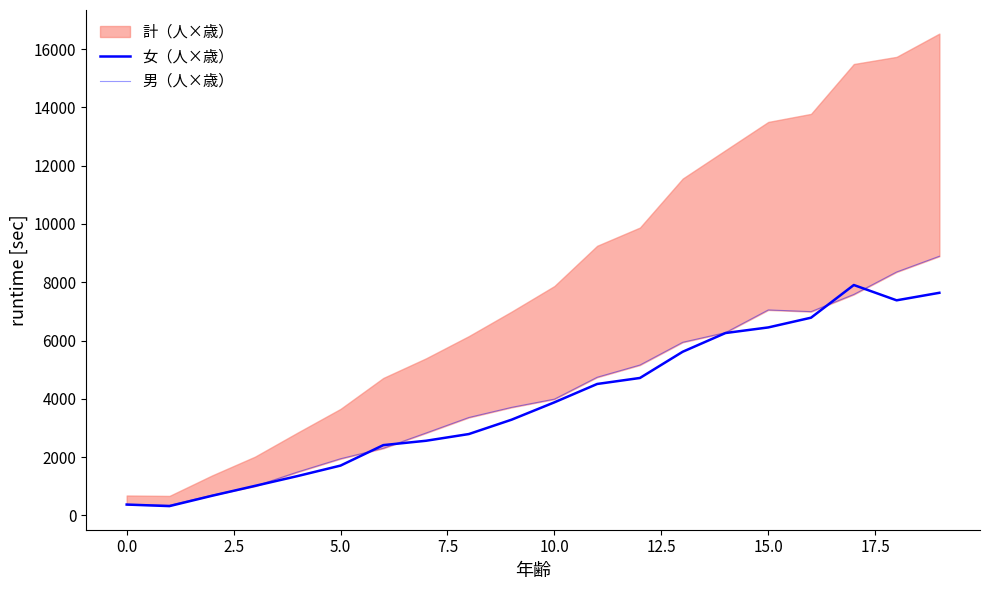

What is the lowest value of the 女（人×歳） series?

320